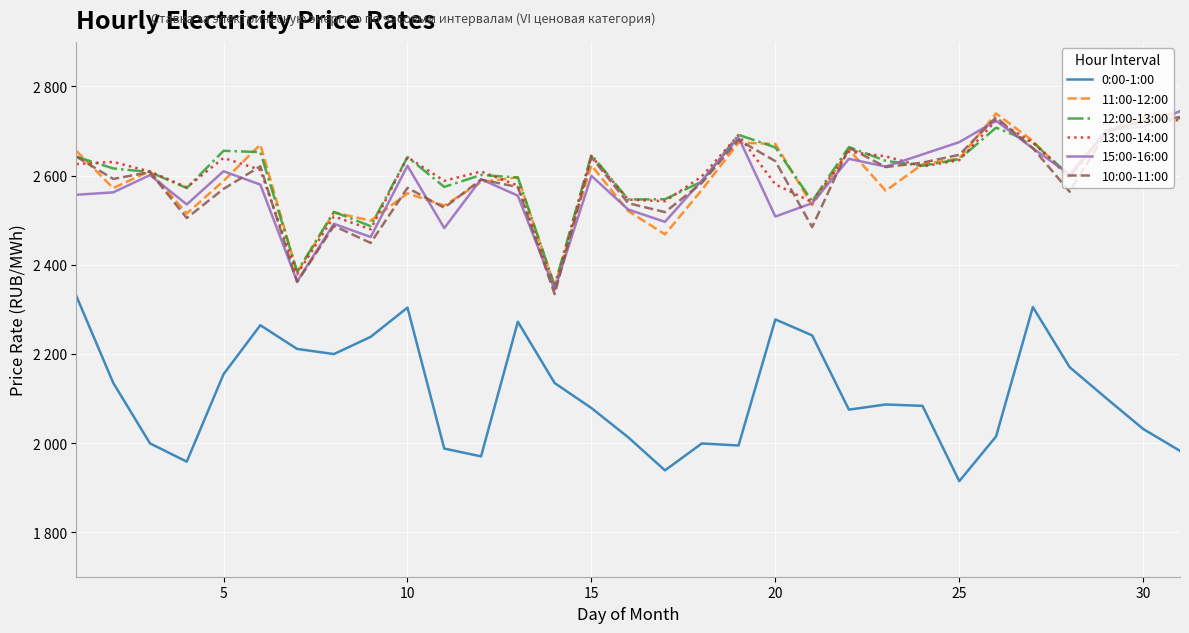

Does the chart have visible grid lines?

Yes